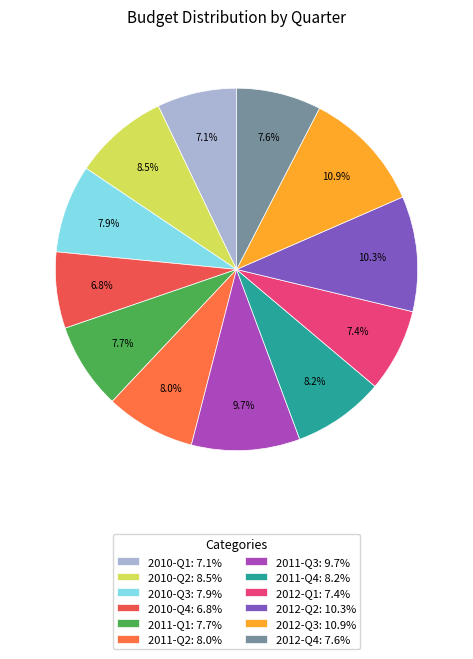

True or false: 2012-Q3 accounts for 23% of the total.

False